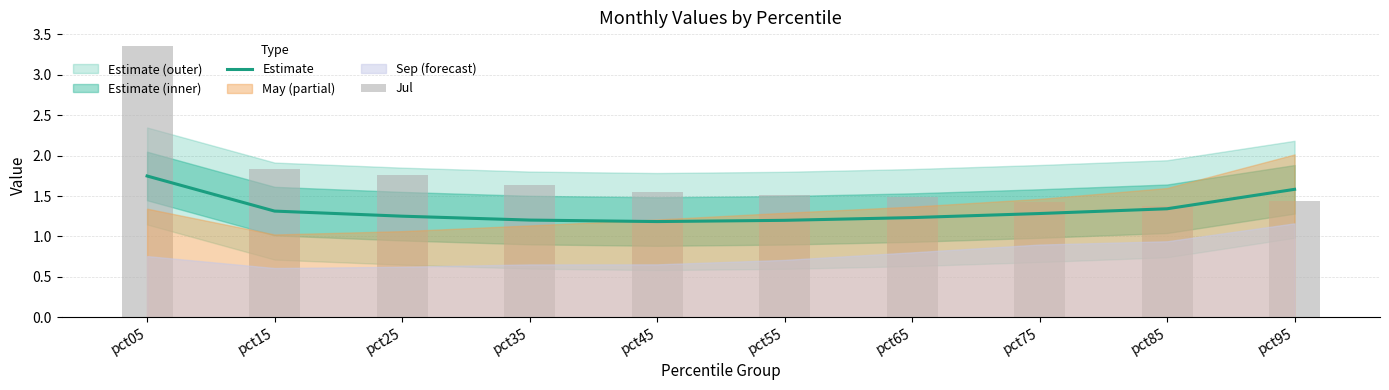

At how many categories does at least one series exceed 1?

10